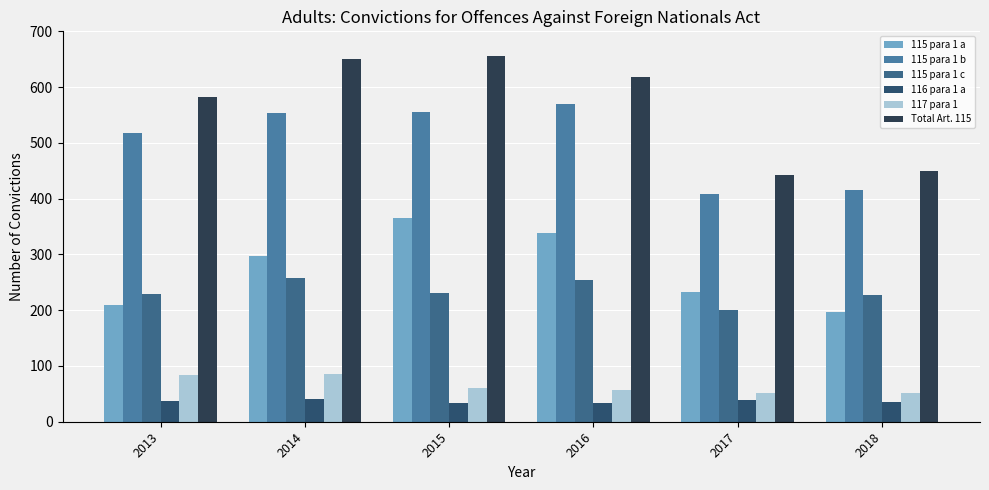

At which label is Total Art. 115 closest to 549?

2013